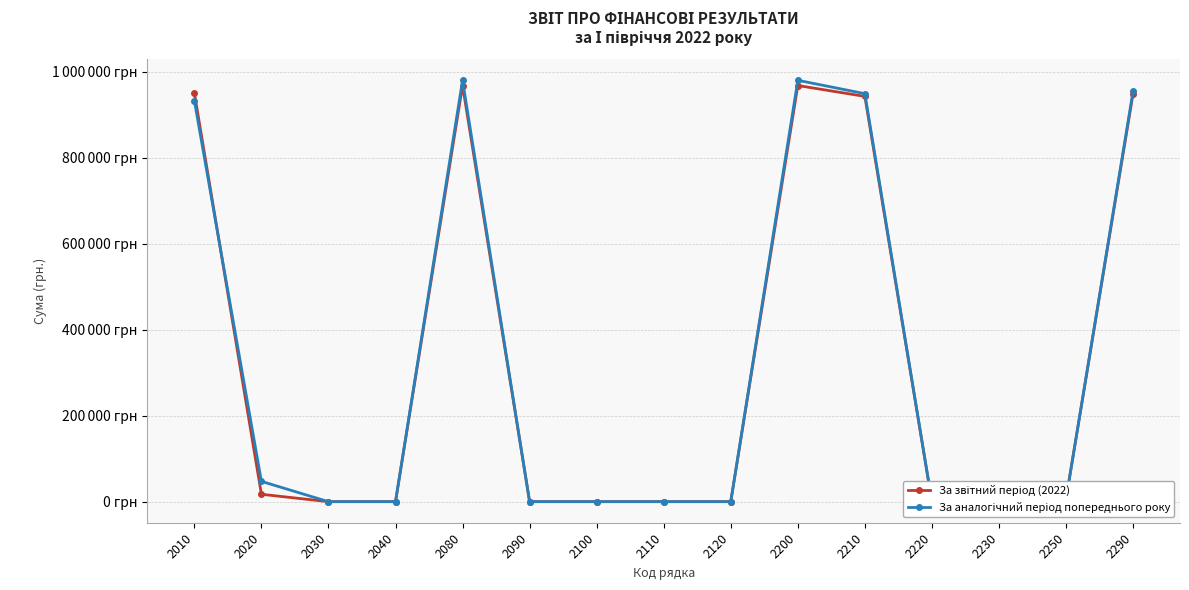

What is the average value of the За аналогічний період попереднього року series?

323426